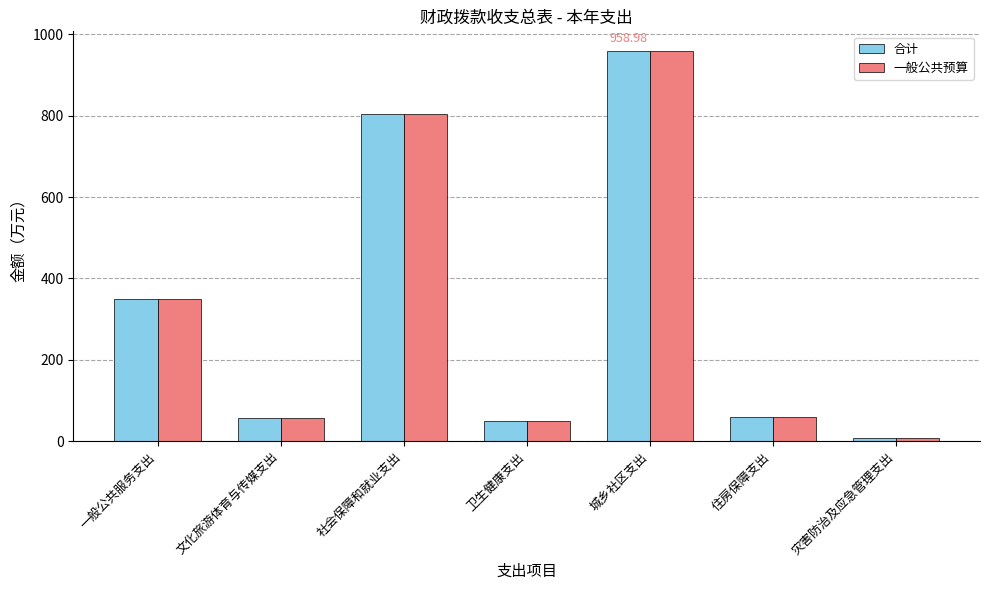

At which category does the chart reach its minimum across all series?

灾害防治及应急管理支出